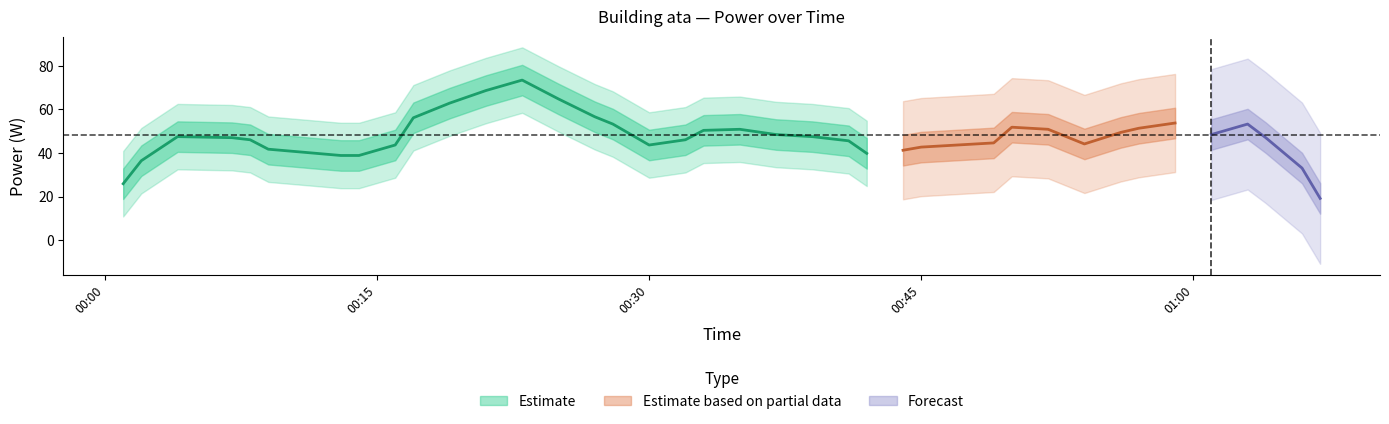

How many data points does each series have?

40